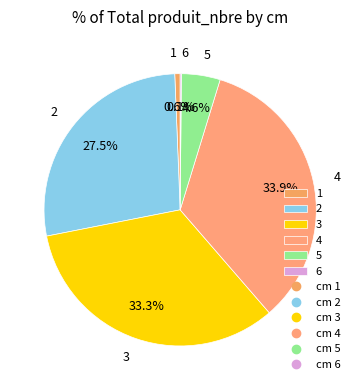

Is there any slice that represents more than half of the pie?

No